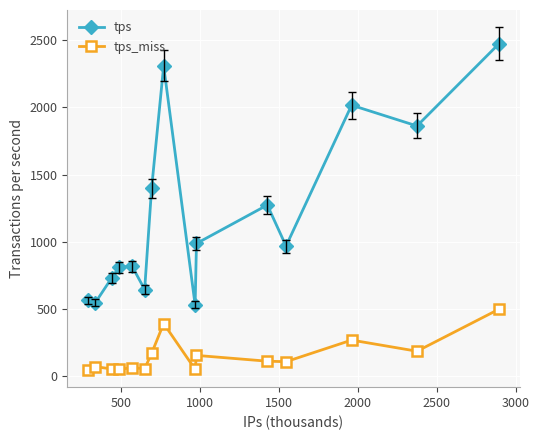

Which series has the largest total across all categories?

tps